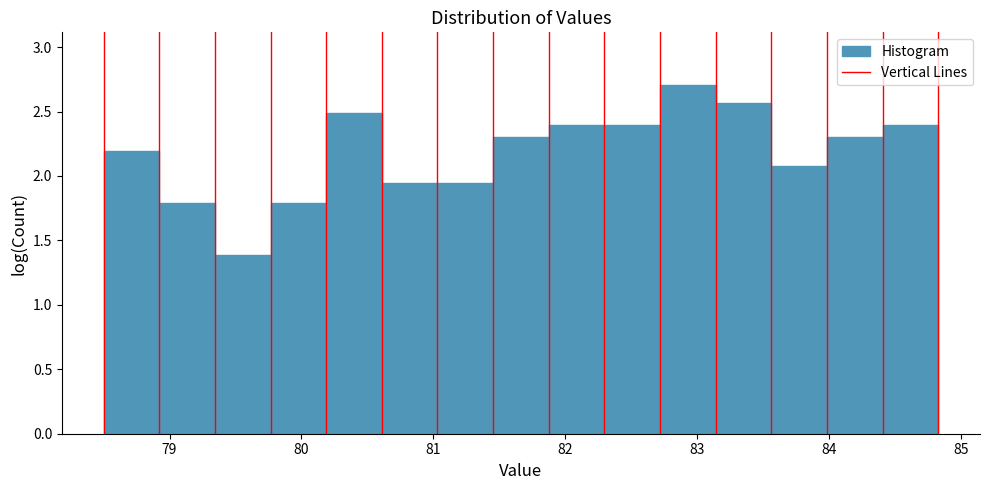

How tall is the bar that spans 81.5 to 81.9 on the x-axis? Neither the bar edges nor the heights are printed on the chart, so give them approximately, as read against the axes.

2.30